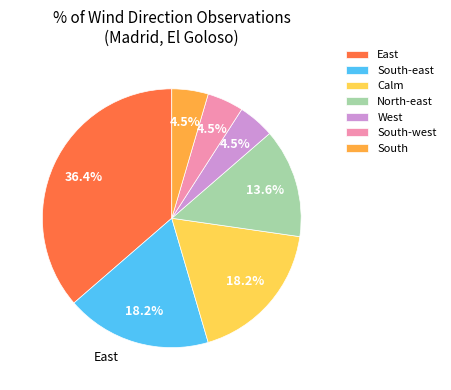

How many slices are in this pie chart?

7